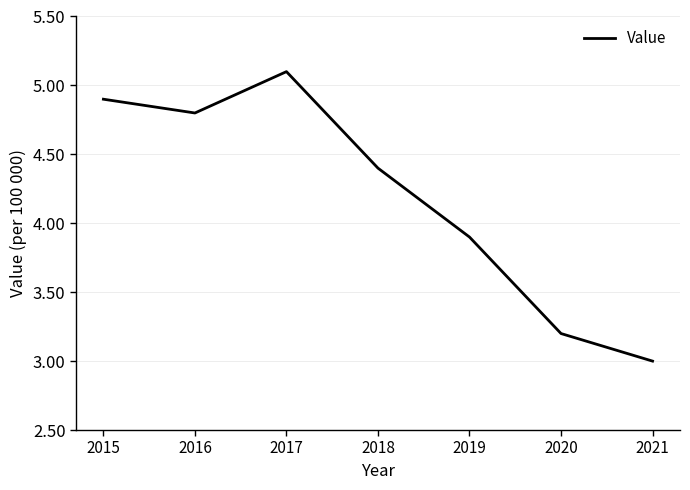

Where is the first local minimum?

2016